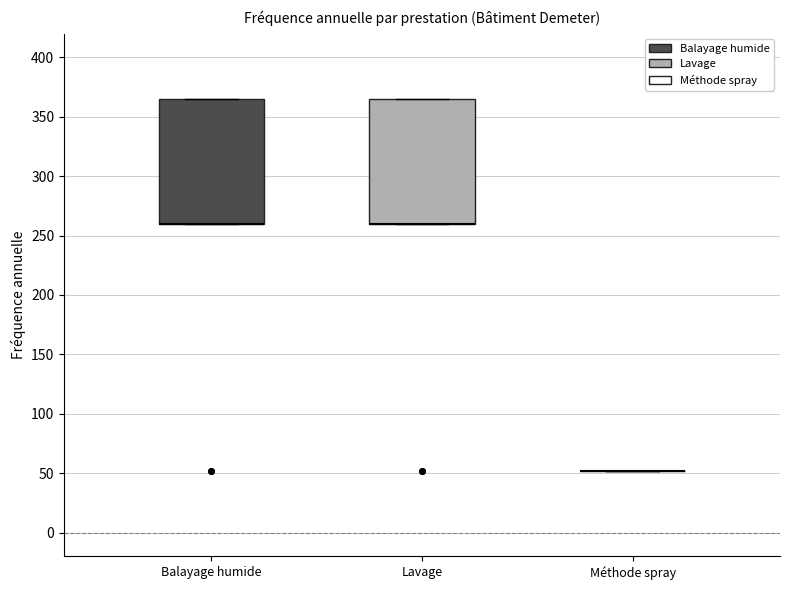

Reading left to right, read every box against the y-axis: the position of its median line, the range the box covers, and the ends of its whiskers. The values are not printed on the chart, so give them approximately, as read against the axis.

Balayage humide: median 260 (drawn on the box's lower edge), box 260 to 365, whiskers 260 to 365
Lavage: median 260 (drawn on the box's lower edge), box 260 to 365, whiskers 260 to 365
Méthode spray: box collapsed to a line at 50, whiskers 50 to 50